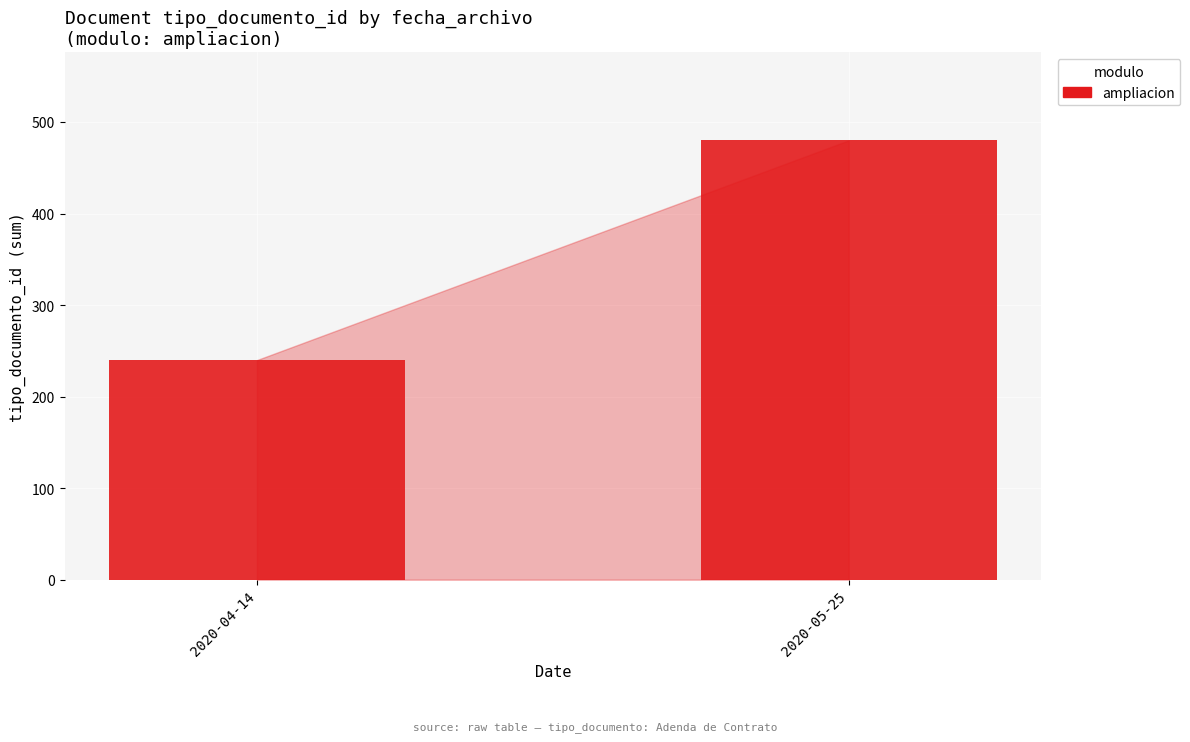

At which category does the chart reach its peak across all series?

2020-05-25